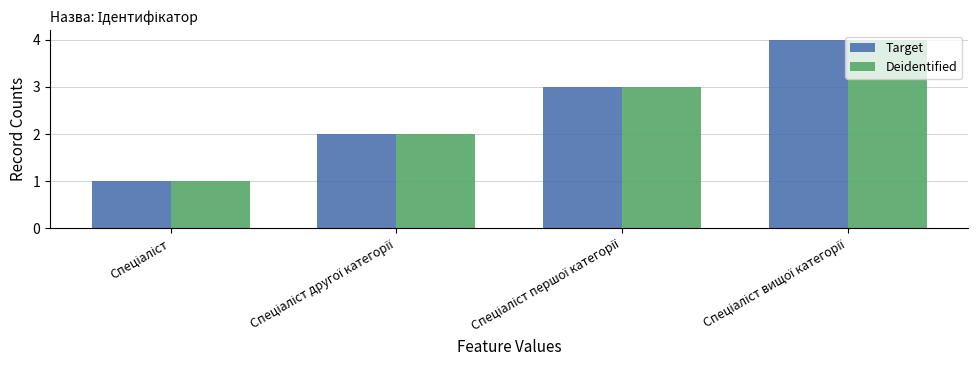

What is the maximum value for Target?

4